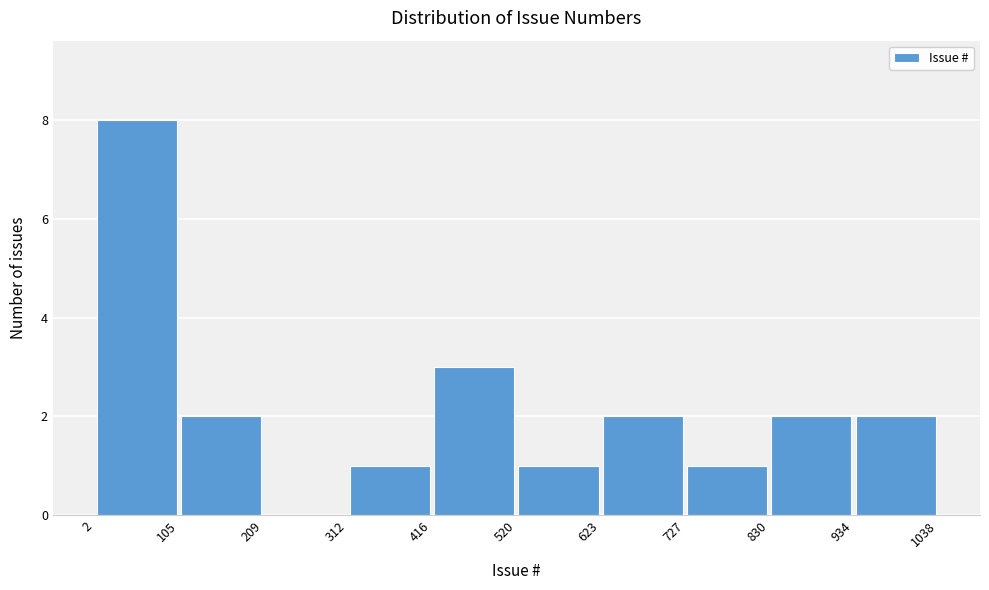

Reading left to right, list every bar in this chart as the range it spans on the x-axis followed by its height. The values are not printed on the chart, so give them approximately, as read against the axis.

2 to 105: 8
105 to 209: 2
209 to 312: 0
312 to 416: 1
416 to 520: 3
520 to 623: 1
623 to 727: 2
727 to 830: 1
830 to 934: 2
934 to 1038: 2